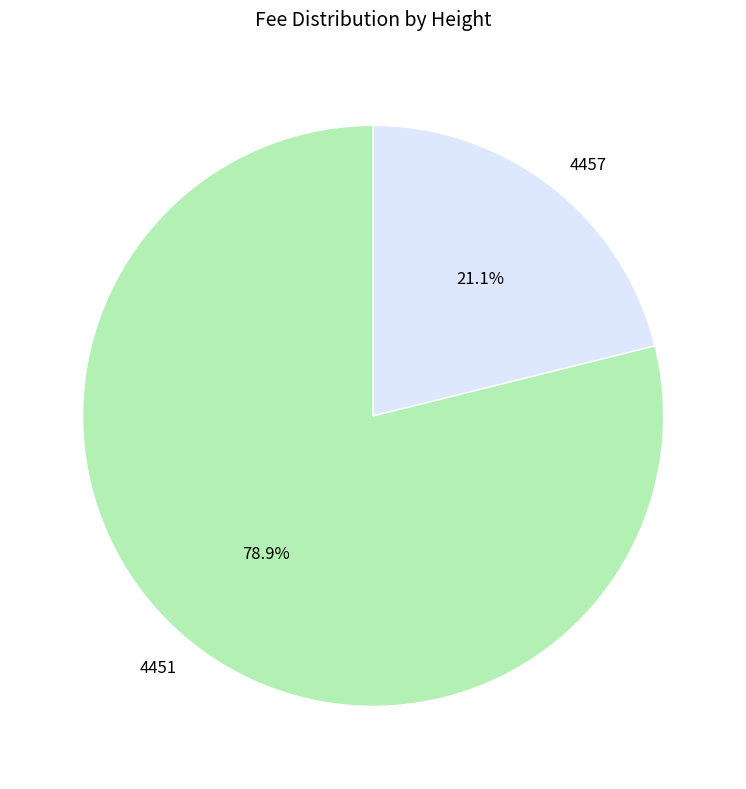

Which category has the smallest portion of the pie?

4457